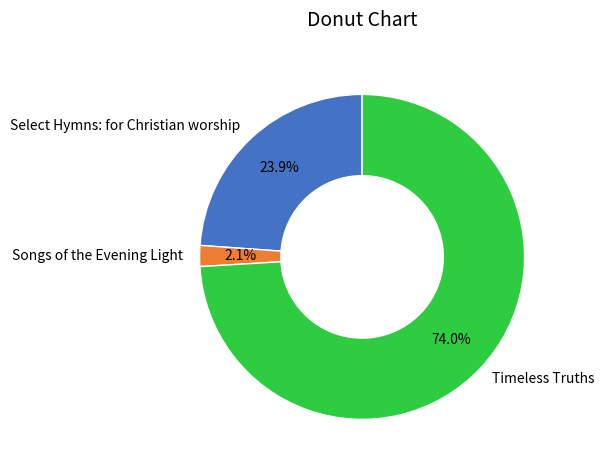

What is the total percentage of Select Hymns: for Christian worship and Songs of the Evening Light?

26.0%